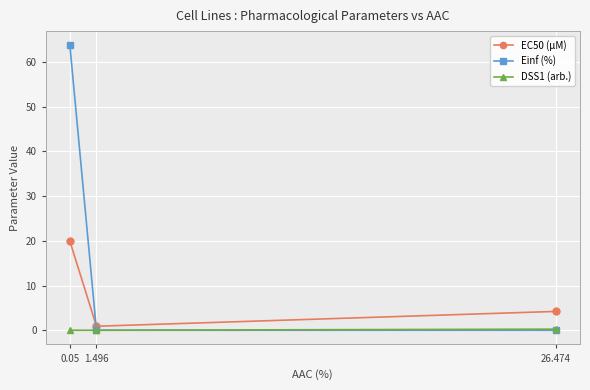

Count the number of categories in the chart.

3